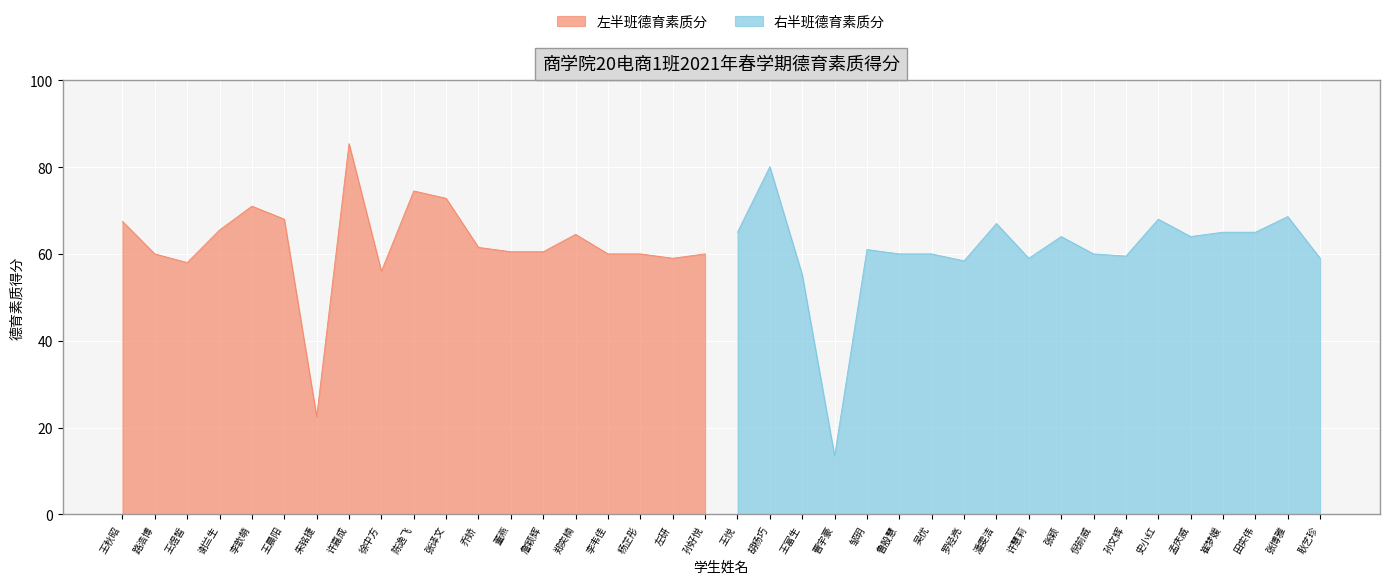

How many interior local valleys does the 右半班德育素质分 series have?

5